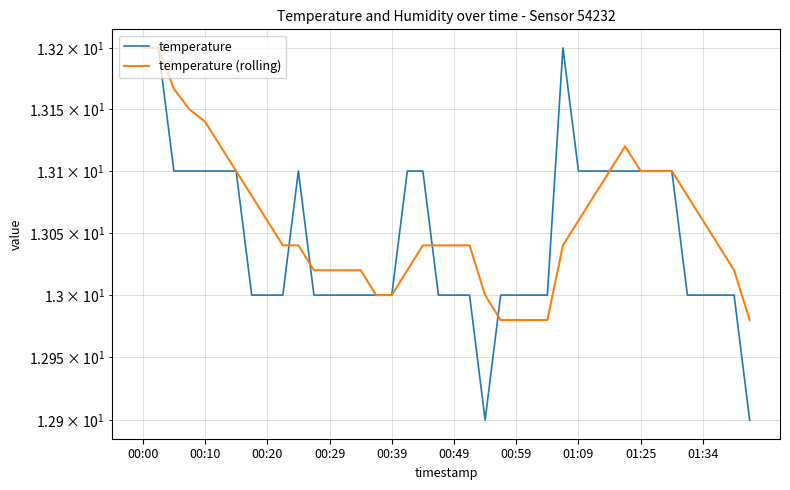

What is the sum of all temperature (rolling) values?

522.4